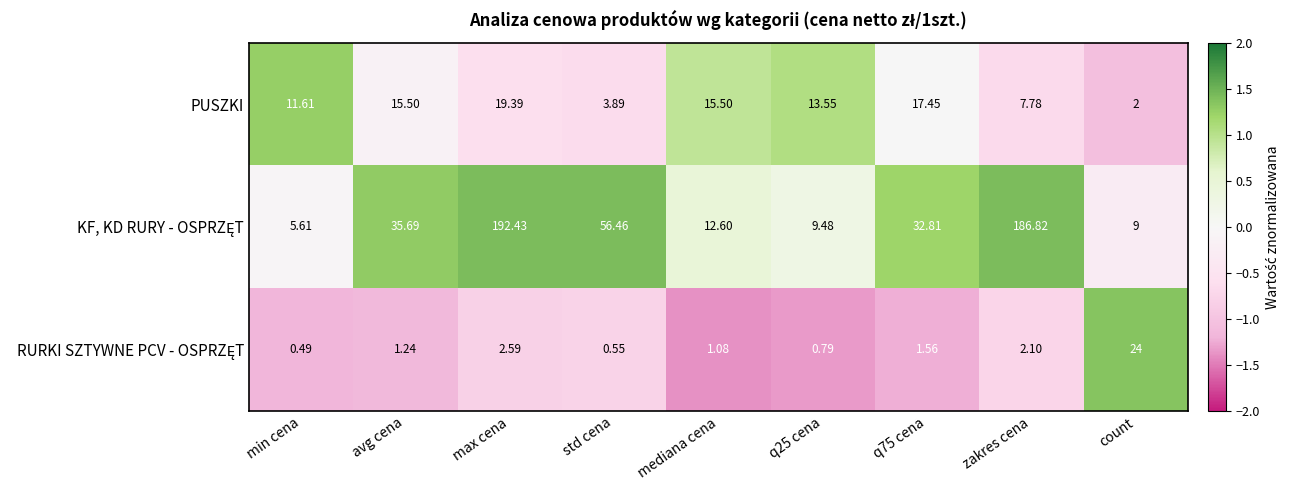

Which category has the lowest value across all series?

min cena